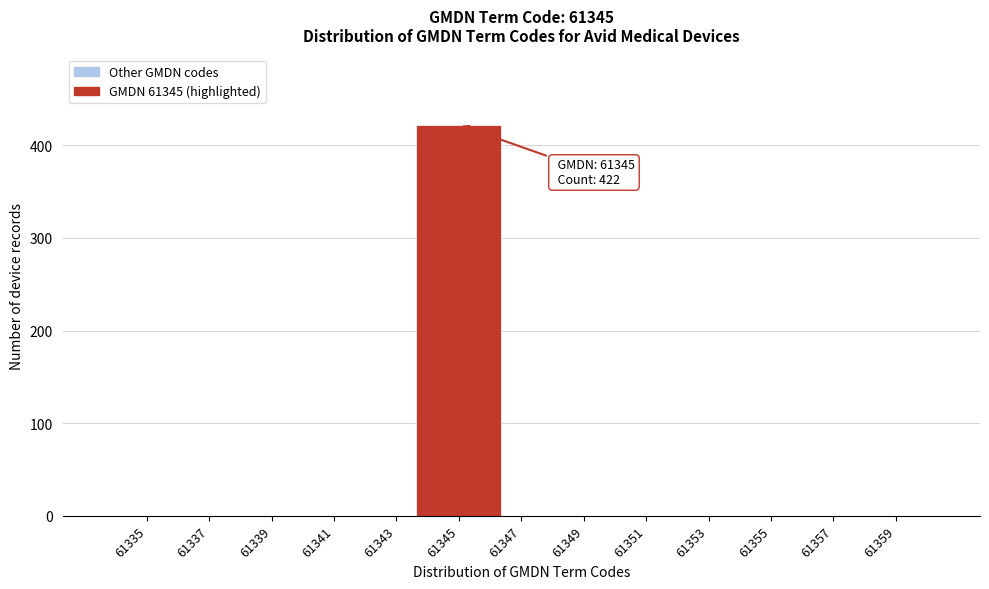

Reading left to right, transcribe all the data shown in this chart.

61335=0	61337=0	61339=0	61341=0	61343=0	61345=422	61347=0	61349=0	61351=0	61353=0	61355=0	61357=0	61359=0